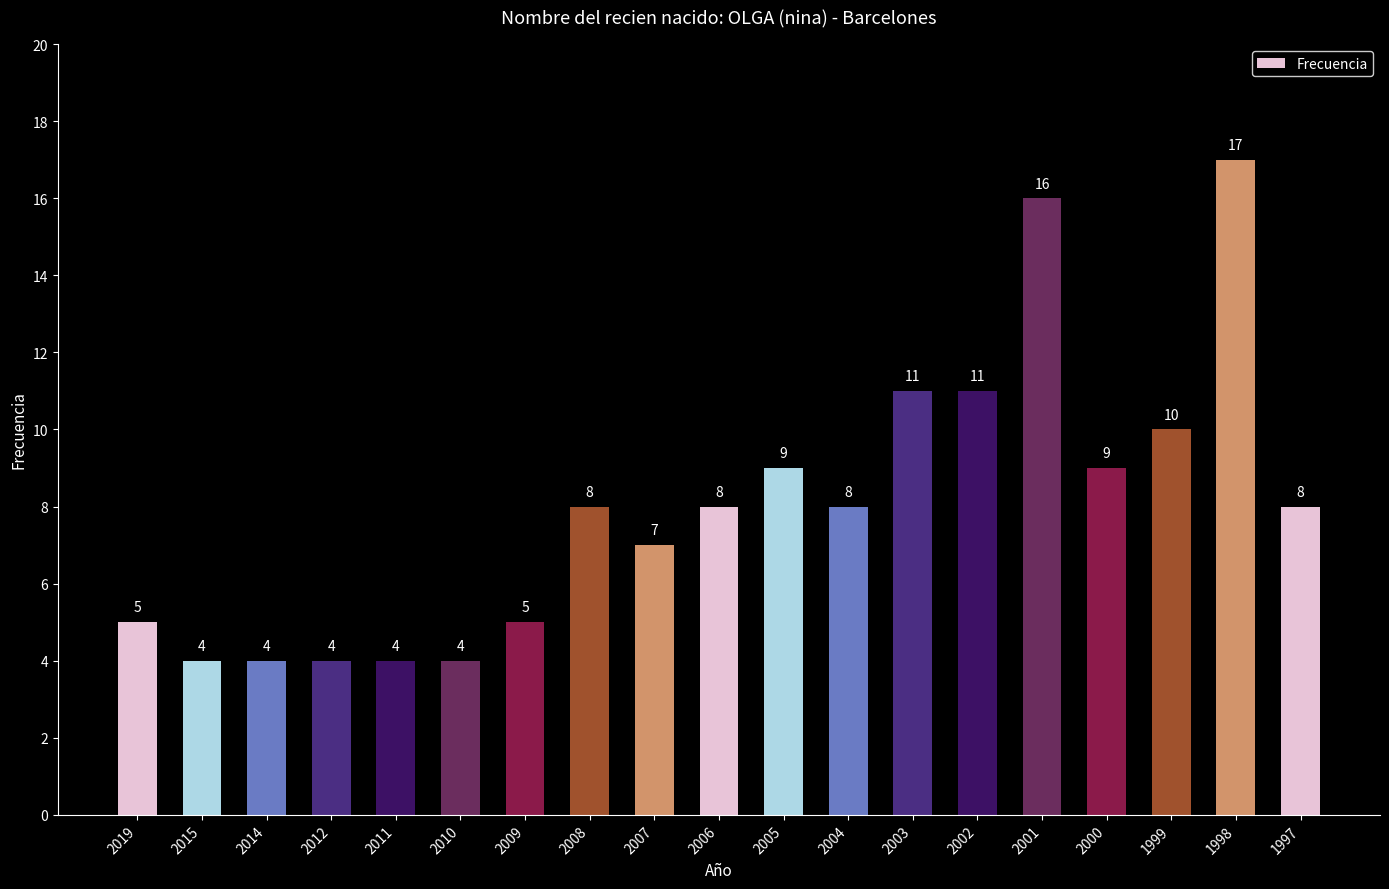

Does the chart contain any negative values?

No